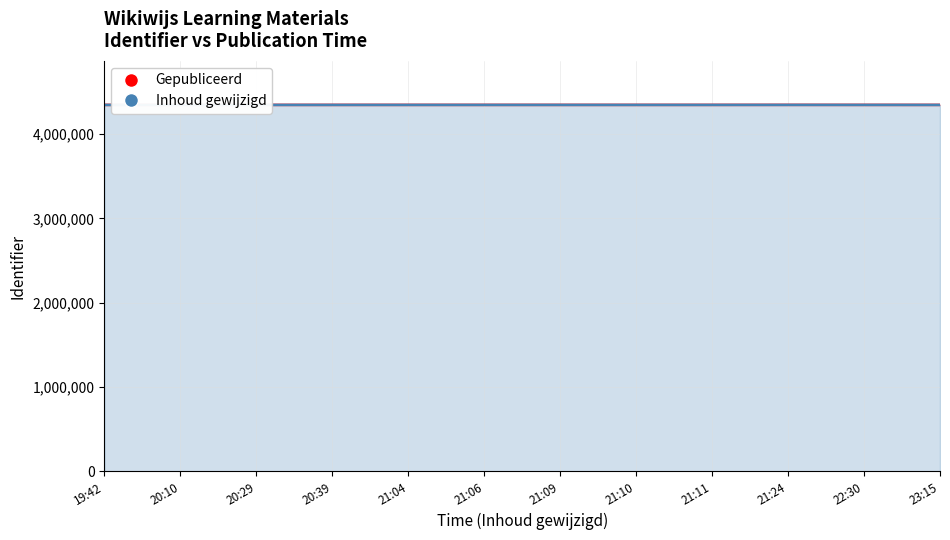

In Gepubliceerd, how many points are lower than both neighbors (excluding endpoints)?

1